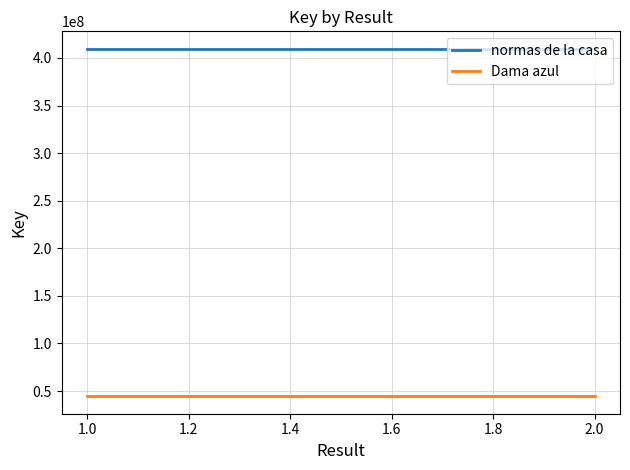

What are all the series names shown in the legend?

normas de la casa, Dama azul